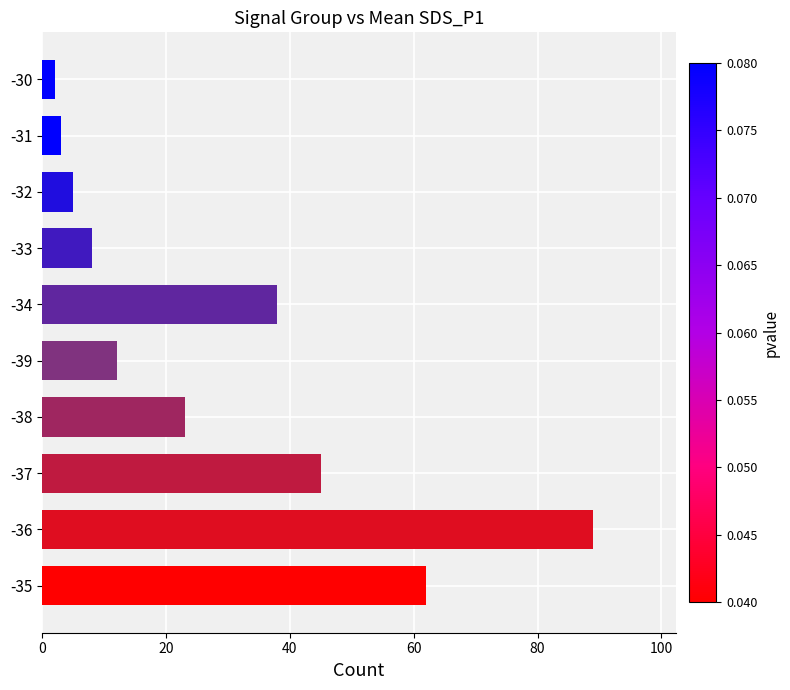

Rank the categories by value from highest to lowest.

-36, -35, -37, -34, -38, -39, -33, -32, -31, -30